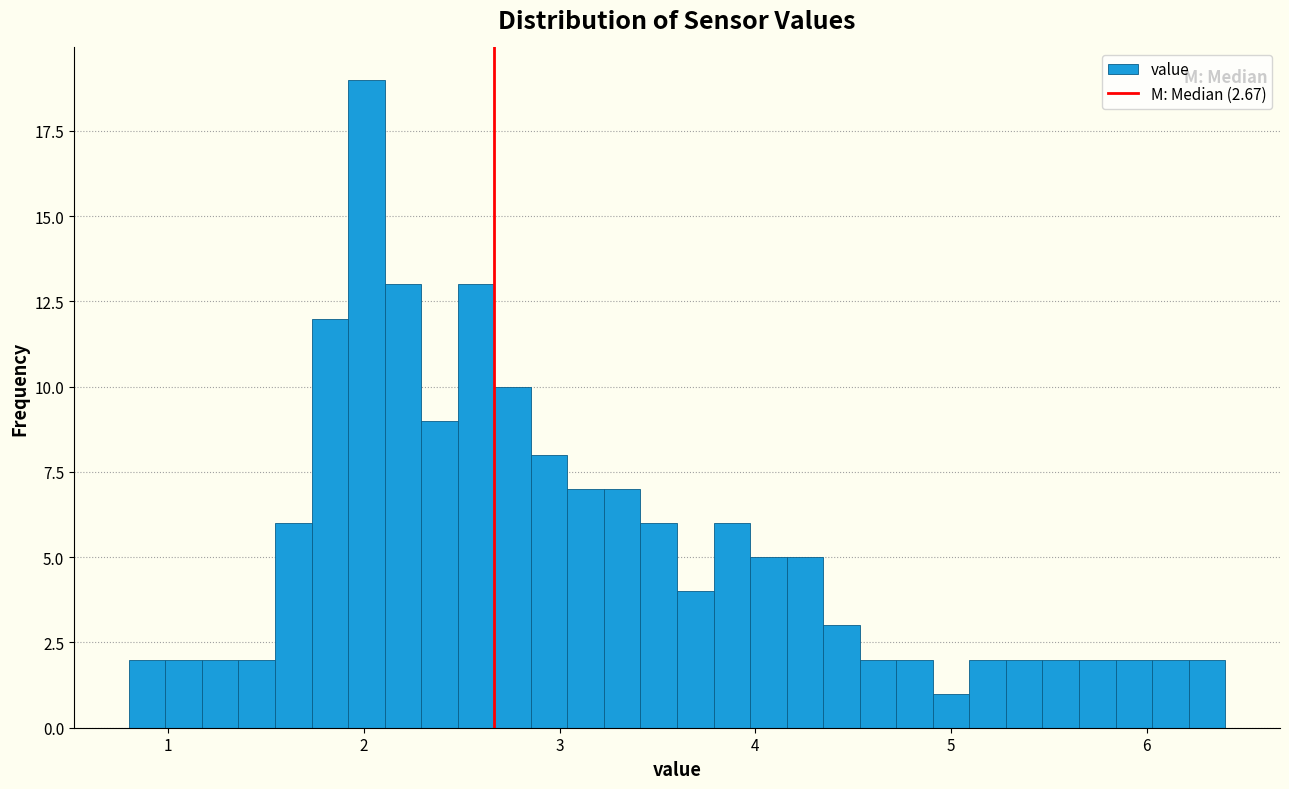

Read against the x-axis, roughly where is the centre of the tallest bar?

2.0